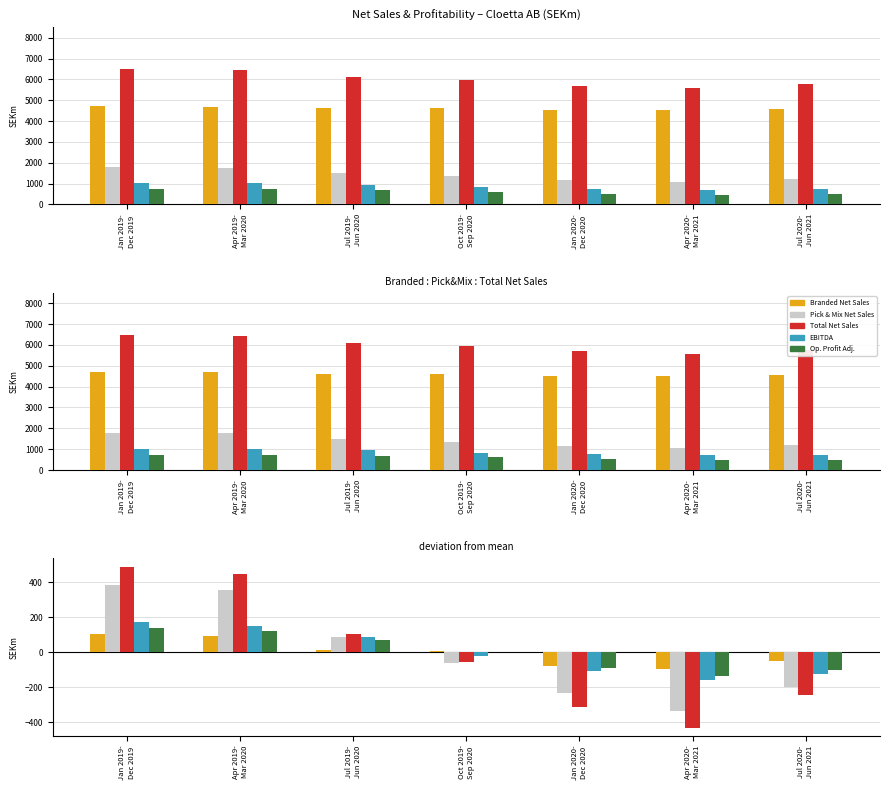

Reading right to left, what are all the values shown in this chart?

Branded Net Sales: Jul 2020-
Jun 2021=-48.4	Apr 2020-
Mar 2021=-93.4	Jan 2020-
Dec 2020=-76.4	Oct 2019-
Sep 2020=5.6	Jul 2019-
Jun 2020=14.6	Apr 2019-
Mar 2020=92.6	Jan 2019-
Dec 2019=105.6
Pick & Mix Net Sales: Jul 2020-
Jun 2021=-197.9	Apr 2020-
Mar 2021=-335.9	Jan 2020-
Dec 2020=-232.9	Oct 2019-
Sep 2020=-58.9	Jul 2019-
Jun 2020=87.1	Apr 2019-
Mar 2020=355.1	Jan 2019-
Dec 2019=383.1
Total Net Sales: Jul 2020-
Jun 2021=-246.3	Apr 2020-
Mar 2021=-429.3	Jan 2020-
Dec 2020=-309.3	Oct 2019-
Sep 2020=-53.3	Jul 2019-
Jun 2020=101.7	Apr 2019-
Mar 2020=447.7	Jan 2019-
Dec 2019=488.7
EBITDA: Jul 2020-
Jun 2021=-126.4	Apr 2020-
Mar 2021=-156.4	Jan 2020-
Dec 2020=-108.4	Oct 2019-
Sep 2020=-18.4	Jul 2019-
Jun 2020=87.6	Apr 2019-
Mar 2020=150.6	Jan 2019-
Dec 2019=171.6
Op. Profit Adj.: Jul 2020-
Jun 2021=-103.3	Apr 2020-
Mar 2021=-133.3	Jan 2020-
Dec 2020=-92.3	Oct 2019-
Sep 2020=0.7	Jul 2019-
Jun 2020=70.7	Apr 2019-
Mar 2020=121.7	Jan 2019-
Dec 2019=135.7